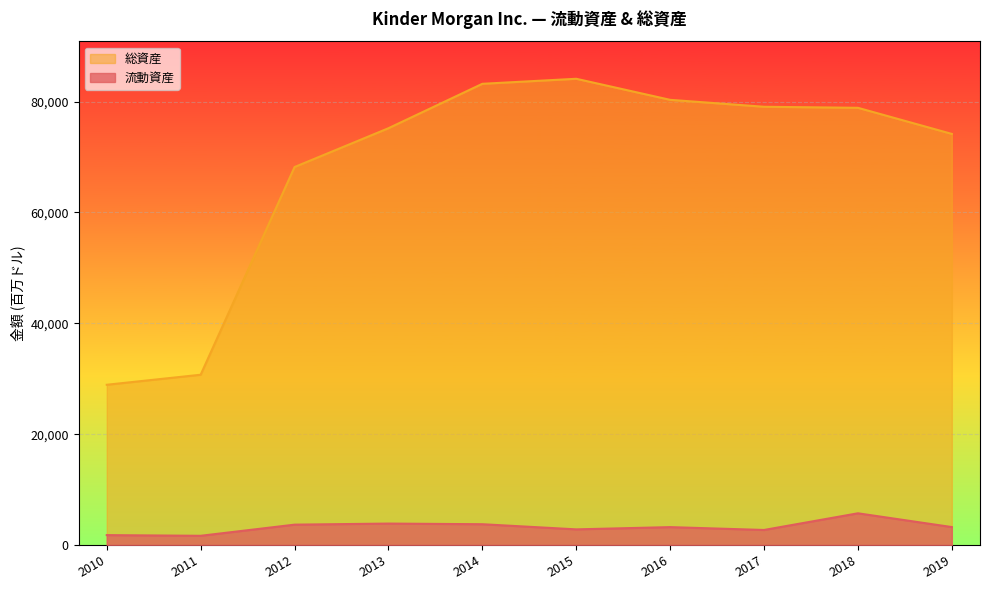

True or false: 総資産 has more than 0 points higher than both neighbors.

True